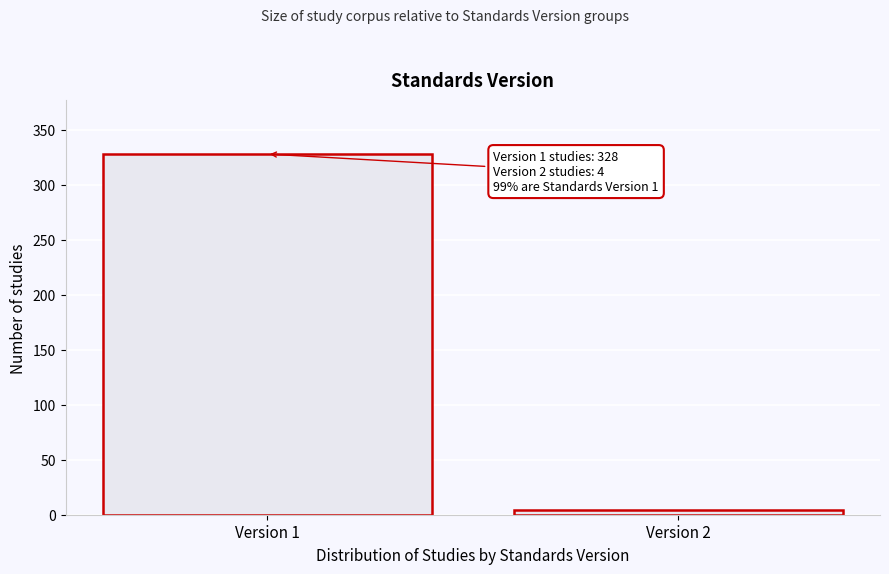

Reading left to right, extract all data points from this chart.

328	4